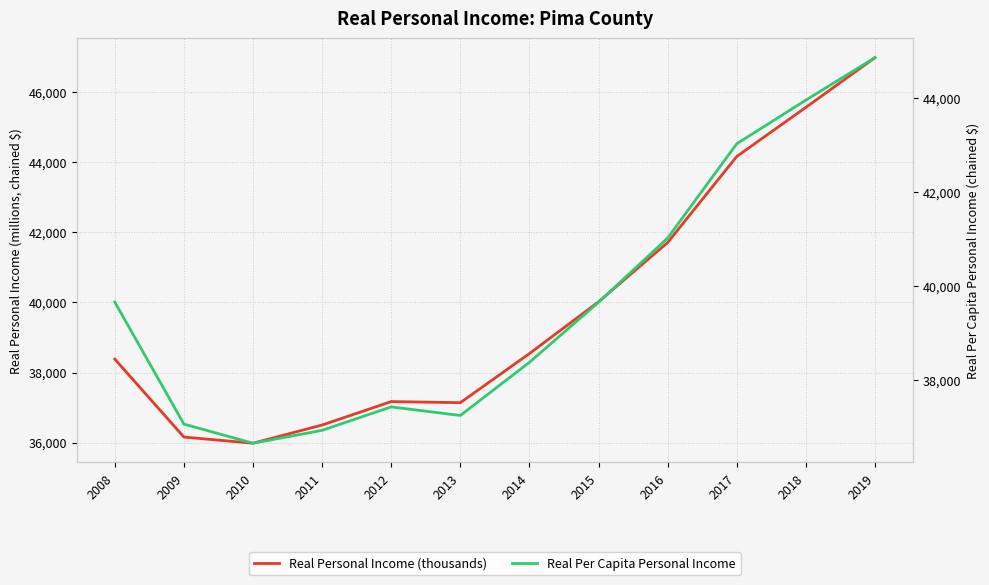

Which has a higher value, 2018 or 2013?

2018